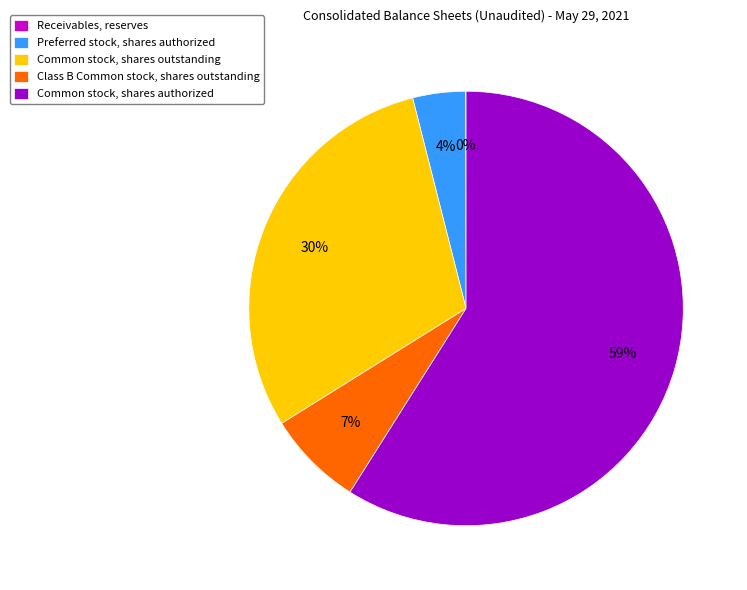

What is the majority slice?

Common stock, shares authorized